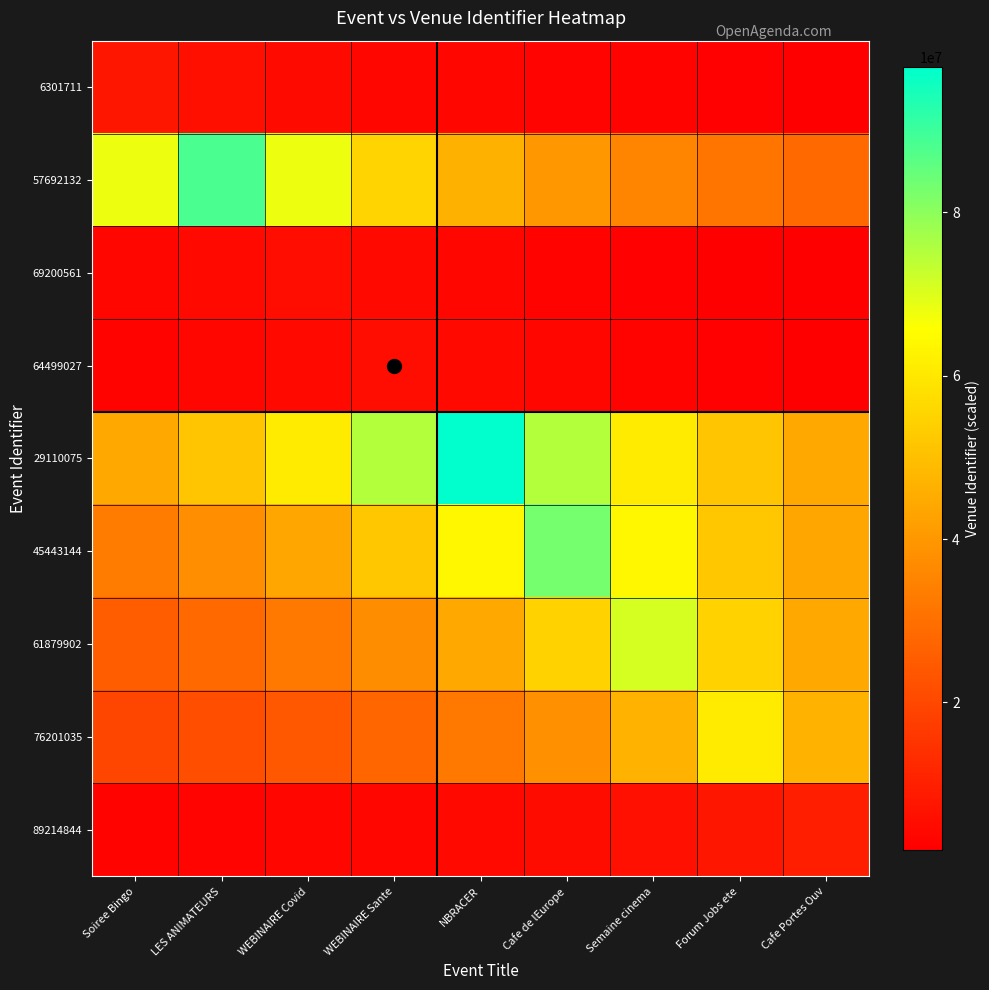

Reading right to left, extract all data points from this chart.

6301711: Cafe Portes Ouv=2306869.7	Forum Jobs ete=2530115.2	Semaine cinema=2801198.9	Cafe de lEurope=3137342.8	NBRACER=3565162.3	WEBINAIRE Sante=4128082.6	WEBINAIRE Covid=4902098.1	LES ANIMATEURS=6033351.5	Soiree Bingo=7843357.0
57692132: Cafe Portes Ouv=28476893.2	Forum Jobs ete=31527988.9	Semaine cinema=35311347.6	Cafe de lEurope=40126531.4	NBRACER=46462299.5	WEBINAIRE Sante=55173980.6	WEBINAIRE Covid=67906437.7	LES ANIMATEURS=88278369.0	Soiree Bingo=67906437.7
69200561: Cafe Portes Ouv=1994766.4	Forum Jobs ete=2234138.4	Semaine cinema=2538793.6	Cafe de lEurope=2939655.8	NBRACER=3490841.2	WEBINAIRE Sante=4296420.0	WEBINAIRE Covid=5585346.0	LES ANIMATEURS=4296420.0	Soiree Bingo=3490841.2
64499027: Cafe Portes Ouv=2234138.4	Forum Jobs ete=2538793.6	Semaine cinema=2939655.8	Cafe de lEurope=3490841.2	NBRACER=4296420.0	WEBINAIRE Sante=5585346.0	WEBINAIRE Covid=4296420.0	LES ANIMATEURS=3490841.2	Soiree Bingo=2939655.8
29110075: Cafe Portes Ouv=44414678.2	Forum Jobs ete=51427522.1	Semaine cinema=61070182.5	Cafe de lEurope=75163301.5	NBRACER=97712292.0	WEBINAIRE Sante=75163301.5	WEBINAIRE Covid=61070182.5	LES ANIMATEURS=51427522.1	Soiree Bingo=44414678.2
45443144: Cafe Portes Ouv=43604882.6	Forum Jobs ete=51780798.1	Semaine cinema=63730213.1	Cafe de lEurope=82849277.0	NBRACER=63730213.1	WEBINAIRE Sante=51780798.1	WEBINAIRE Covid=43604882.6	LES ANIMATEURS=37658762.3	Soiree Bingo=33139710.8
61879902: Cafe Portes Ouv=44379996.9	Forum Jobs ete=54621534.6	Semaine cinema=71007995.0	Cafe de lEurope=54621534.6	NBRACER=44379996.9	WEBINAIRE Sante=37372628.9	WEBINAIRE Covid=32276361.4	LES ANIMATEURS=28403198.0	Soiree Bingo=25359998.2
76201035: Cafe Portes Ouv=46836900.0	Forum Jobs ete=60887970.0	Semaine cinema=46836900.0	Cafe de lEurope=38054981.2	NBRACER=32046300.0	WEBINAIRE Sante=27676350.0	WEBINAIRE Covid=24355188.0	LES ANIMATEURS=21745703.6	Soiree Bingo=19641280.6
89214844: Cafe Portes Ouv=9961899.0	Forum Jobs ete=7662999.2	Semaine cinema=6226186.9	Cafe de lEurope=5243104.7	NBRACER=4528135.9	WEBINAIRE Sante=3984759.6	WEBINAIRE Covid=3557821.1	LES ANIMATEURS=3213515.8	Soiree Bingo=2929970.3